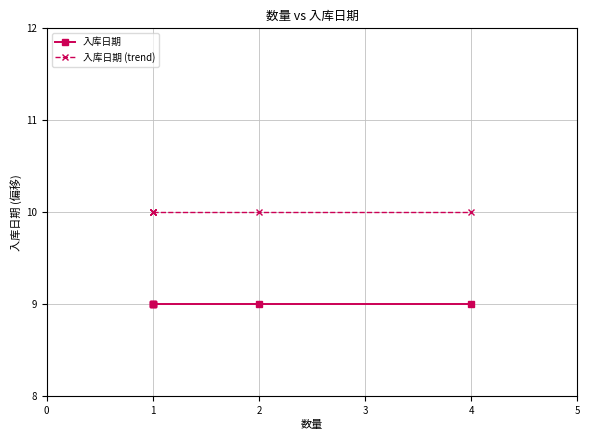

True or false: 入库日期 (trend) and 入库日期 intersect in this chart.

False